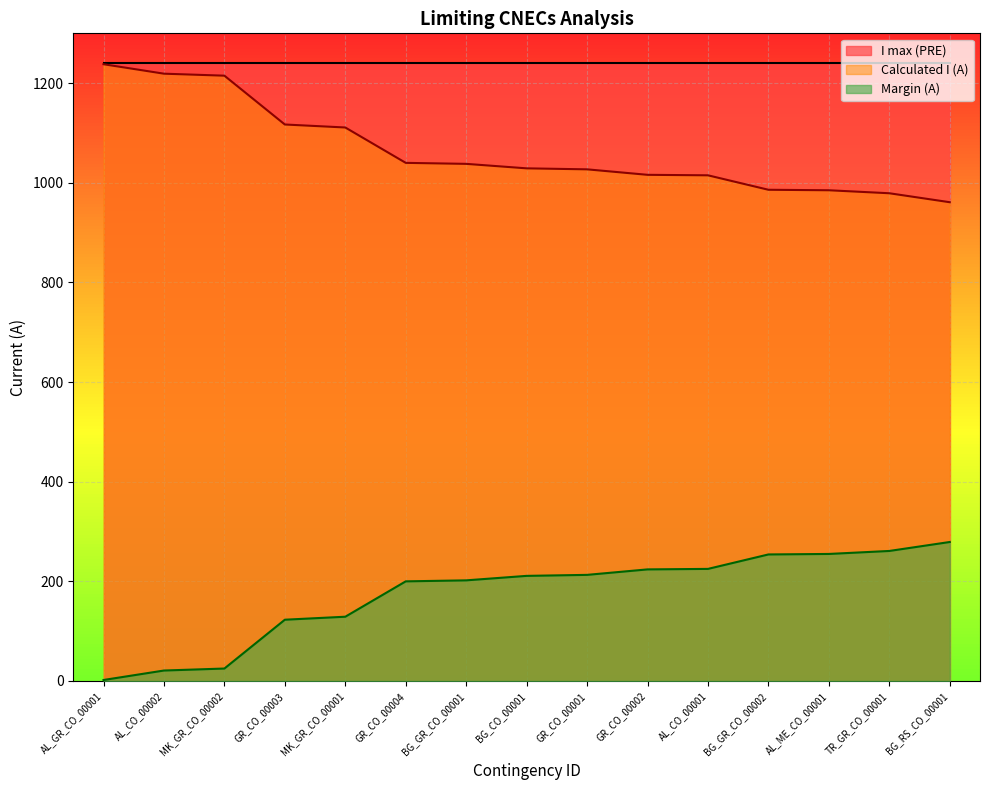

How many lines are shown in the chart?

3